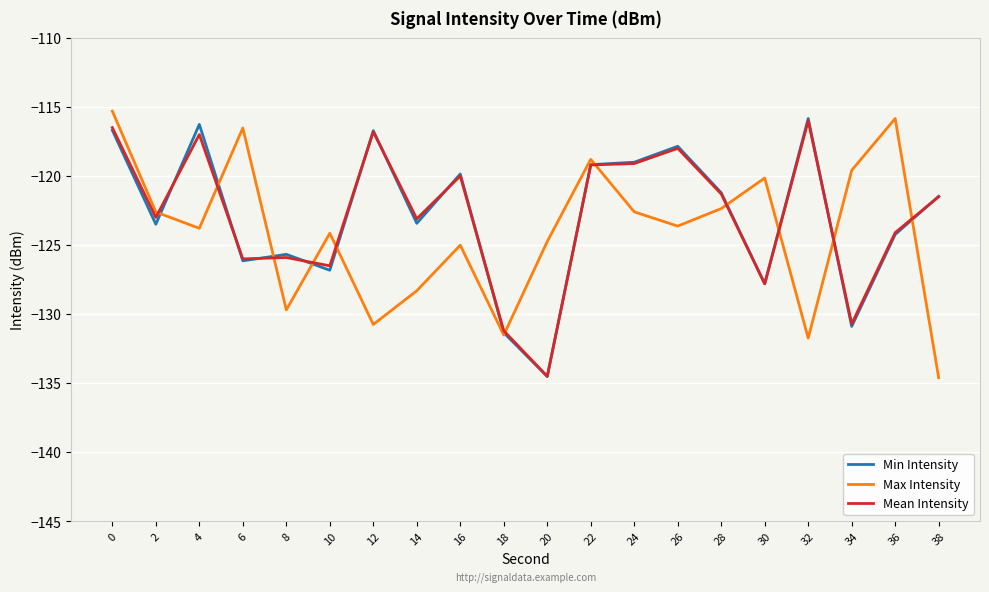

Between 8 and 24, which series saw the biggest shift?

Max Intensity